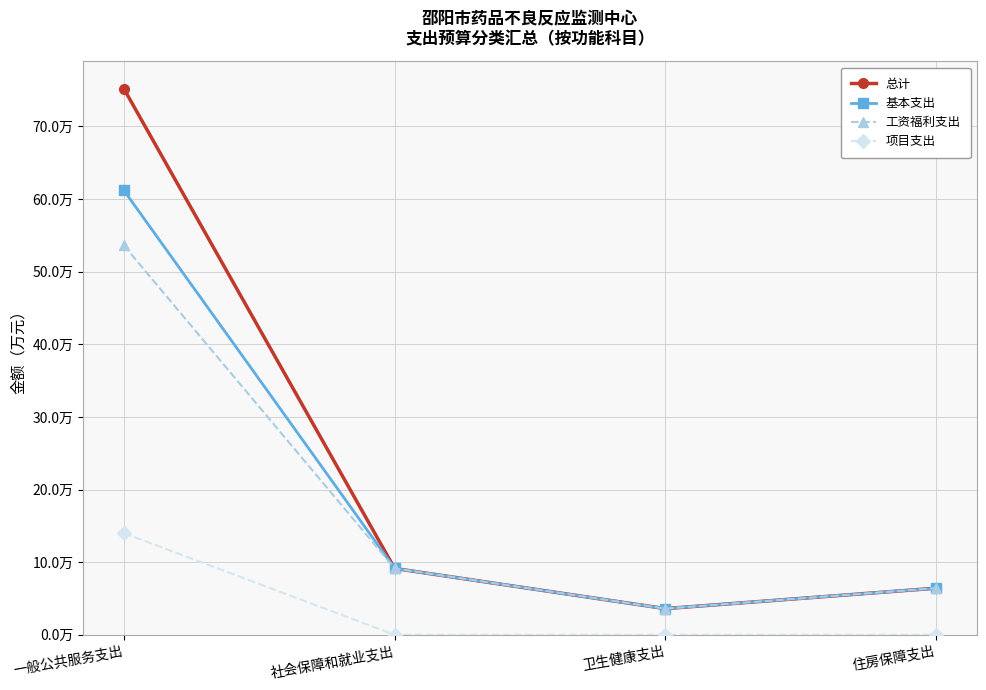

Is this an area chart (filled region under the line)?

No